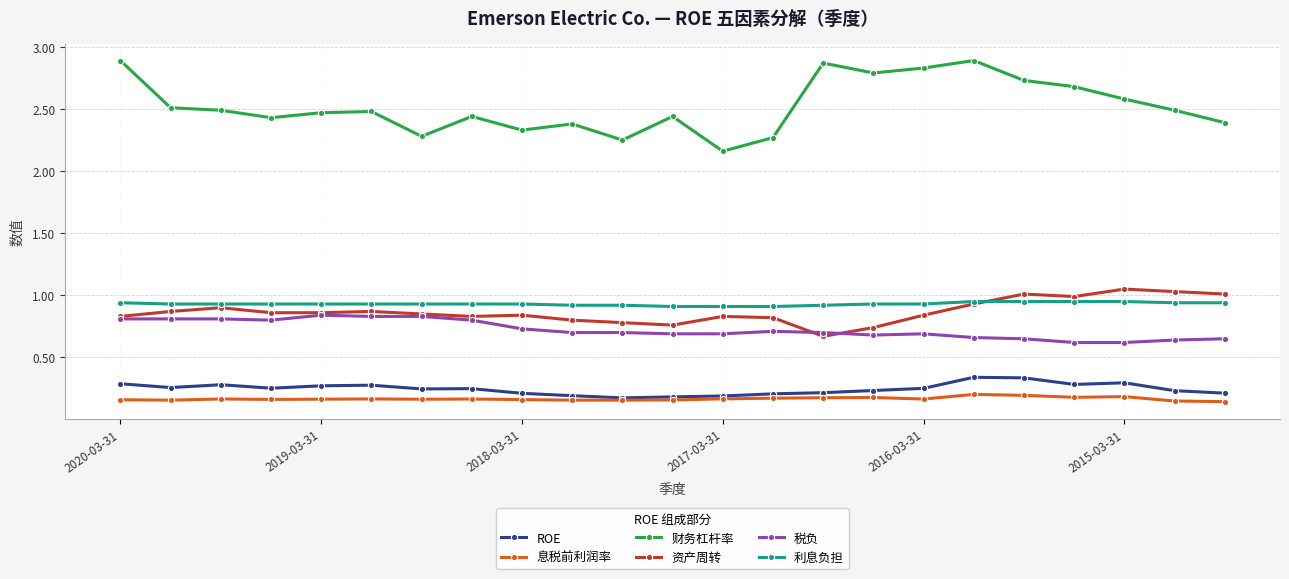

True or false: 税负 and ROE cross at least once.

False